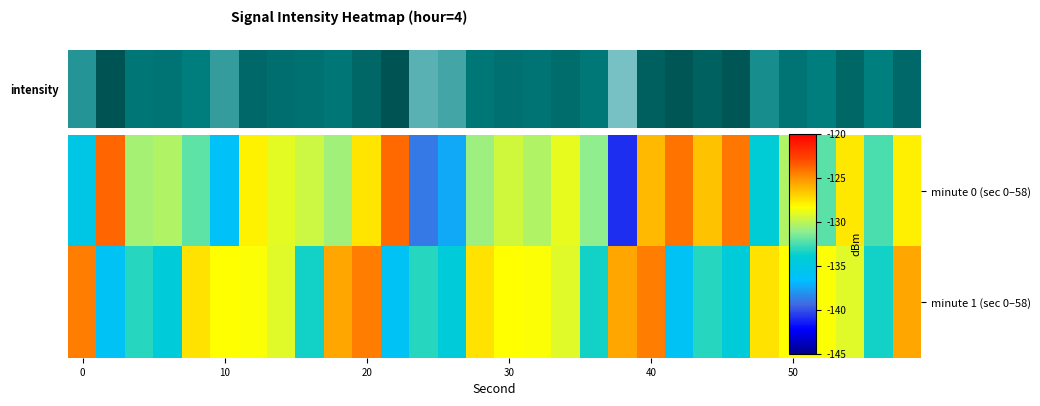

List the series in order of their peak value, highest first.

minute 0 (sec 0–58), minute 1 (sec 0–58)